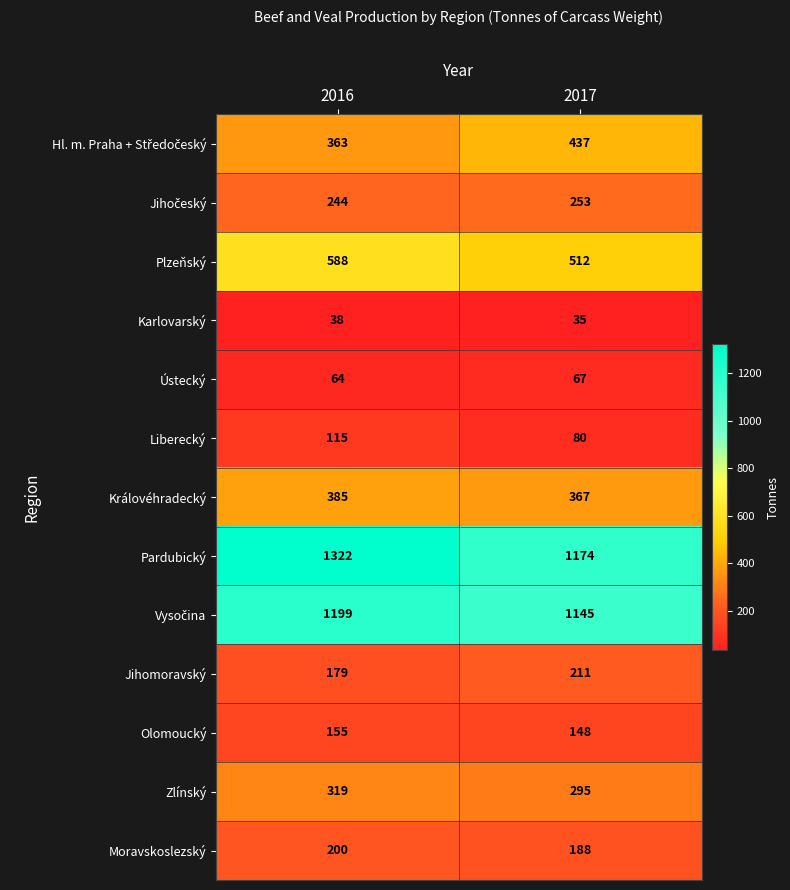

Which category has the lowest value in the Plzeňský series?

2017